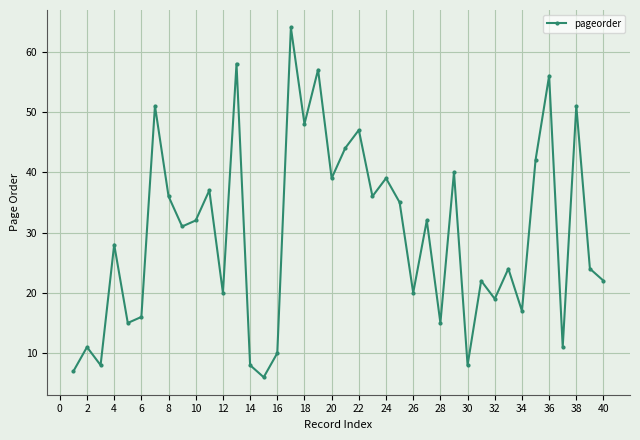

How many interior local peaks (higher than both neighbors) does the data have?

15